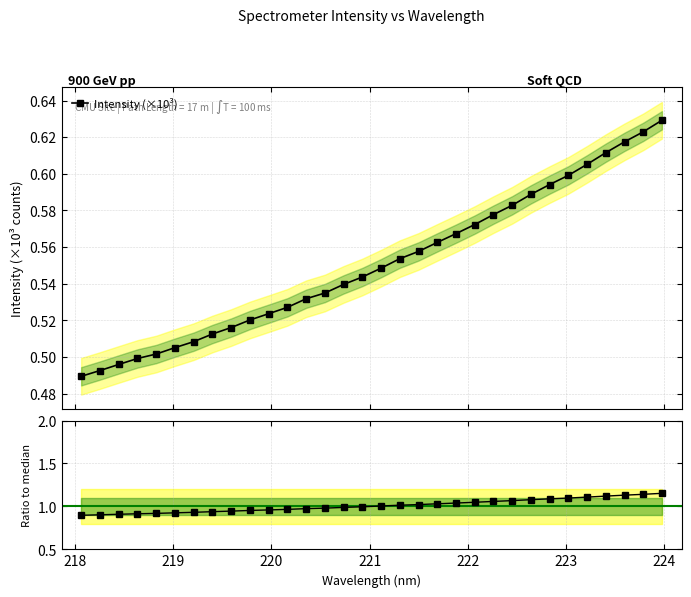

List the labels in order of value, smallest first.

218.0596, 218.2508, 218.442, 218.6332, 218.8244, 219.0156, 219.2067, 219.3979, 219.589, 219.7801, 219.9712, 220.1623, 220.3533, 220.5444, 220.7354, 220.9264, 221.1174, 221.3083, 221.4993, 221.6902, 221.8812, 222.0721, 222.263, 222.4538, 222.6447, 222.8355, 223.0264, 223.2172, 223.408, 223.5987, 223.7895, 223.9802